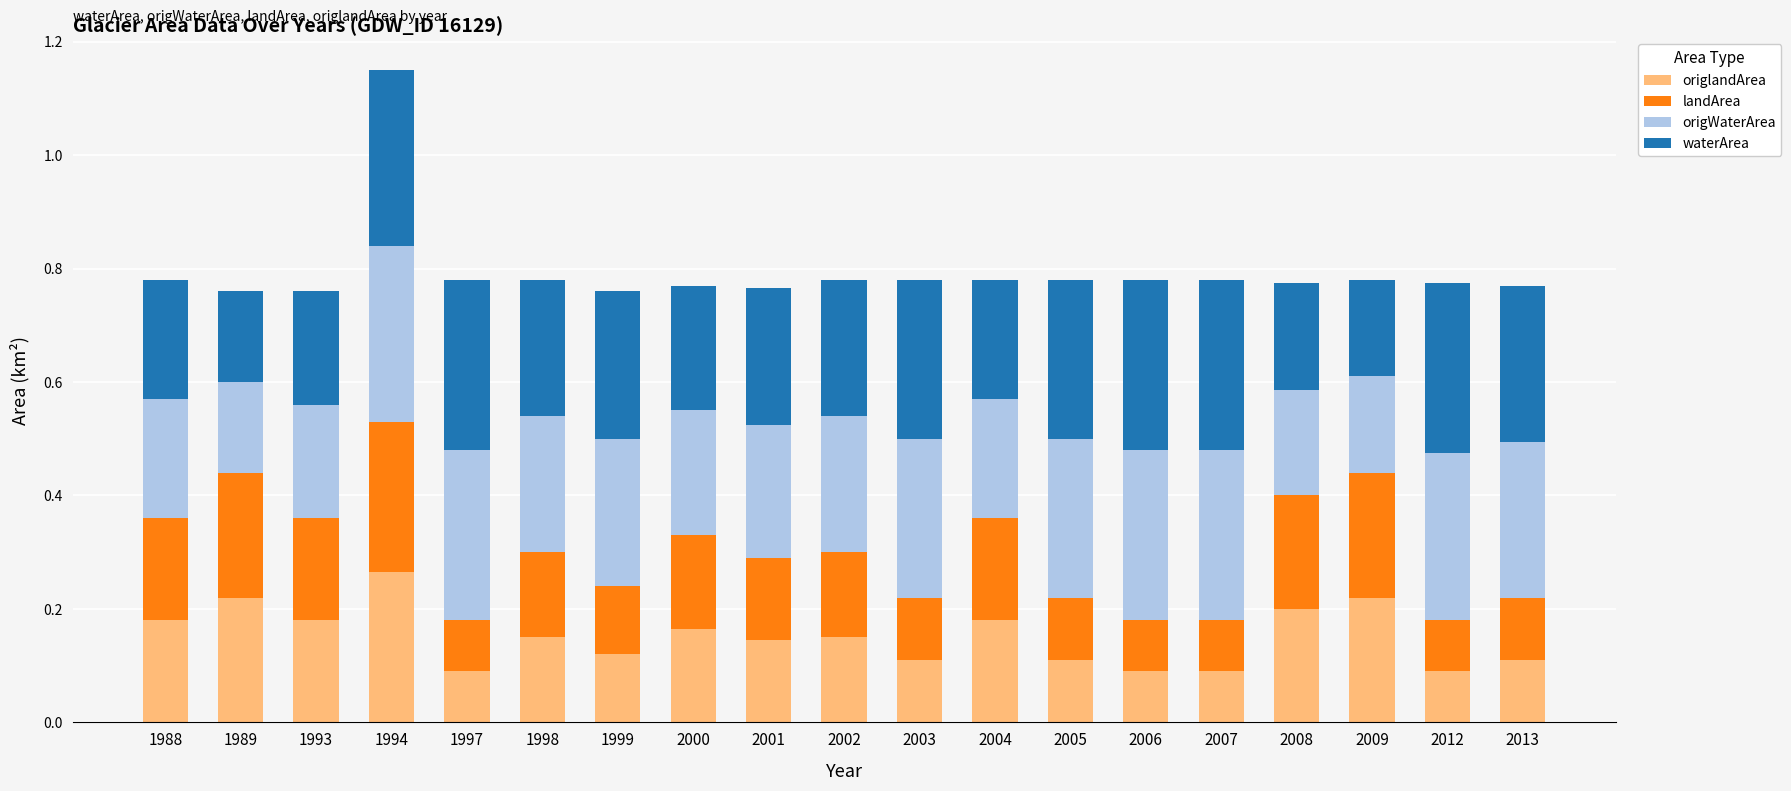

What is the total value across all series at 2001?

0.8